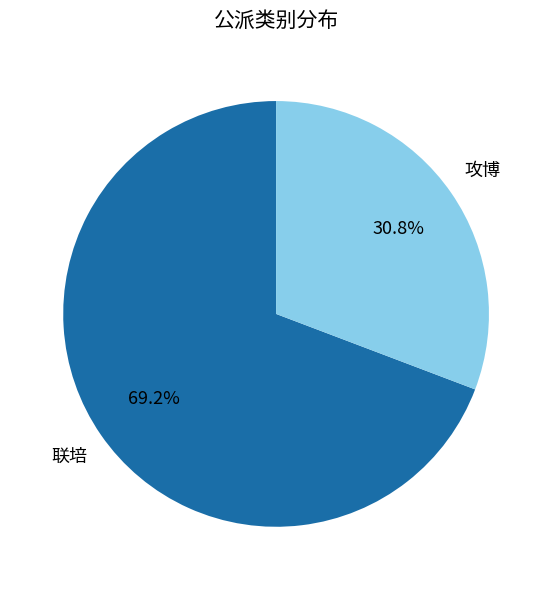

How many segments does this pie chart have?

2